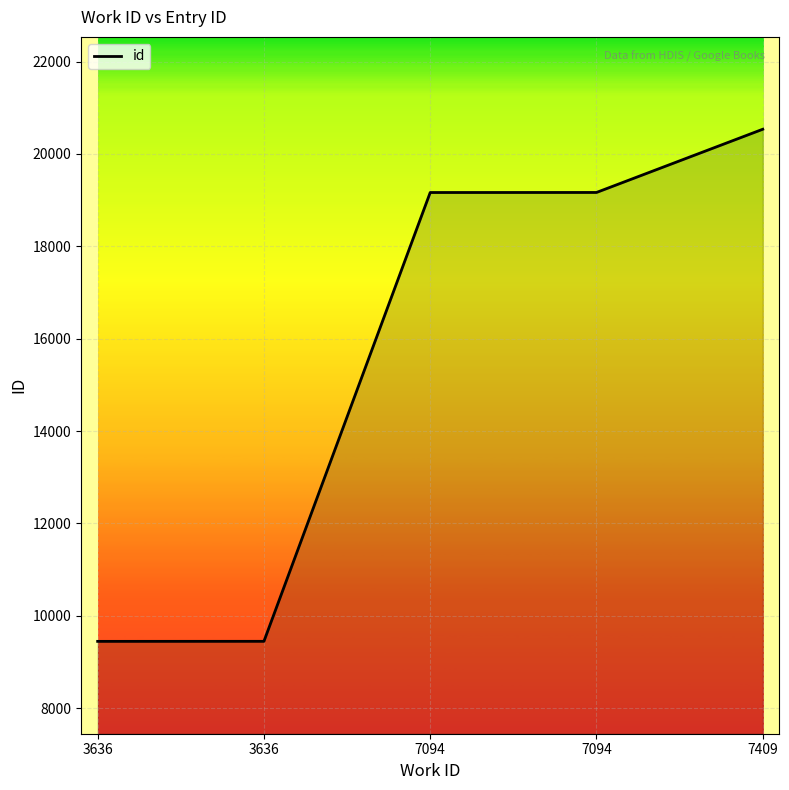

What is the value of the 1st point from the left?

9445